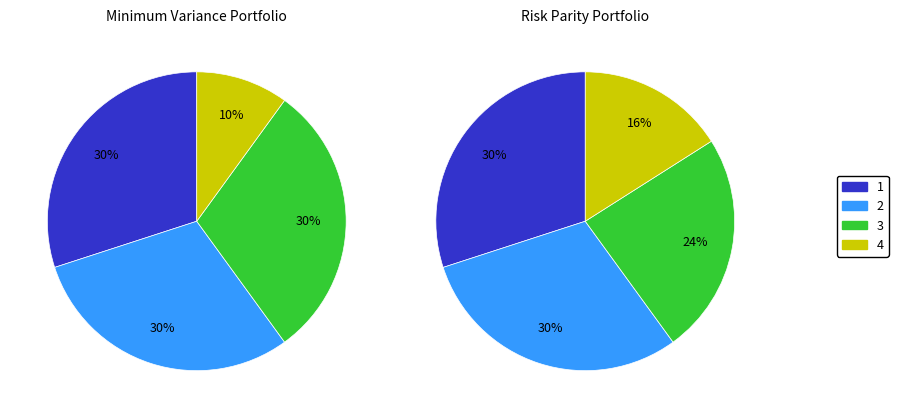

How many slices are in this pie chart?

4